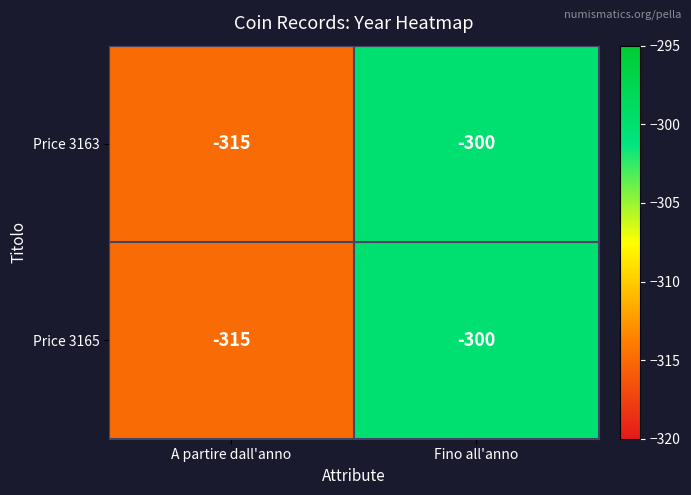

Reading left to right, what are all the values shown in this chart?

Price 3163: -315	-300
Price 3165: -315	-300